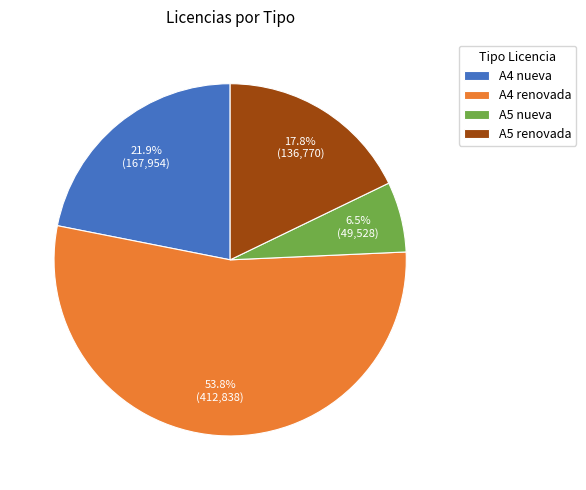

Approximately how many times larger is the value at A4 renovada compared to A5 nueva?

8.3